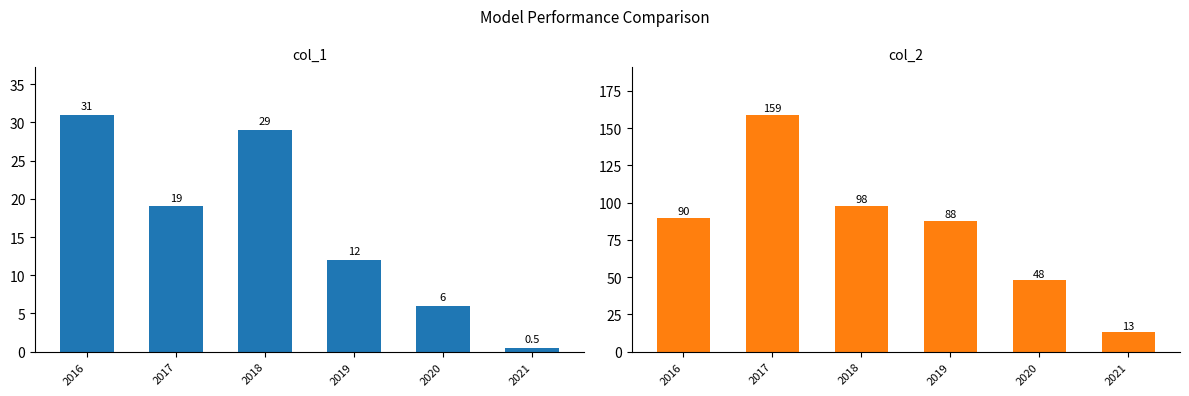

What is the difference between the second highest and minimum values in the col_2 series?

85.0